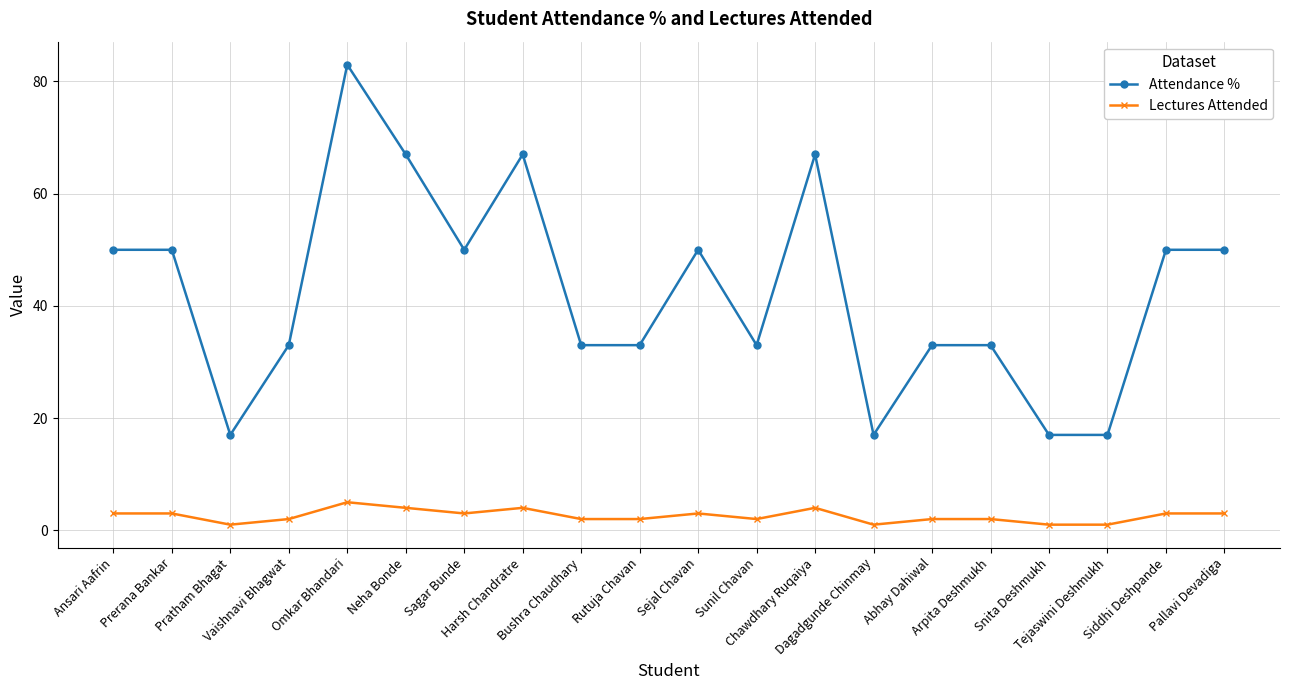

At Abhay Dahiwal, list the series in order from largest to smallest.

Attendance %, Lectures Attended